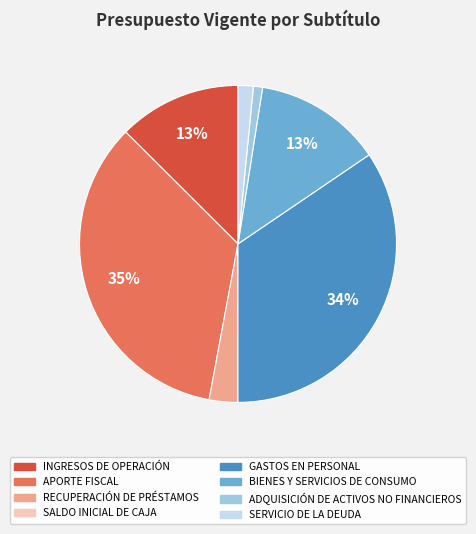

Is APORTE FISCAL the majority of the pie?

No